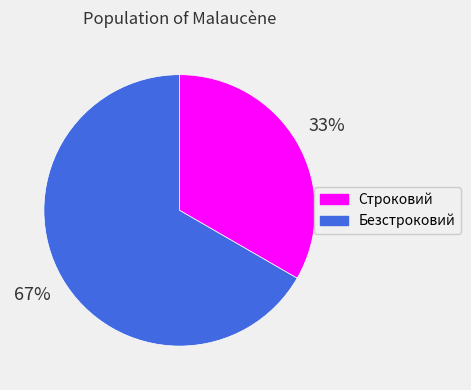

What is the ratio of the value at Безстроковий to the value at Строковий?

2.0